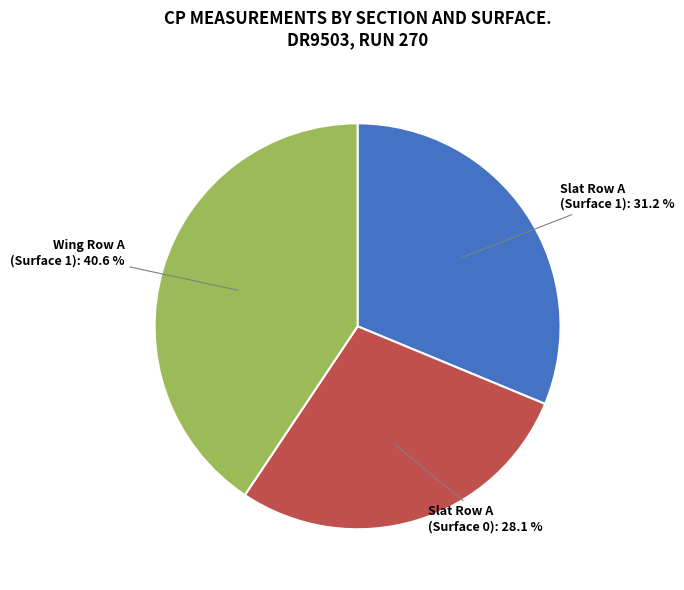

Is there a majority slice in this chart?

No